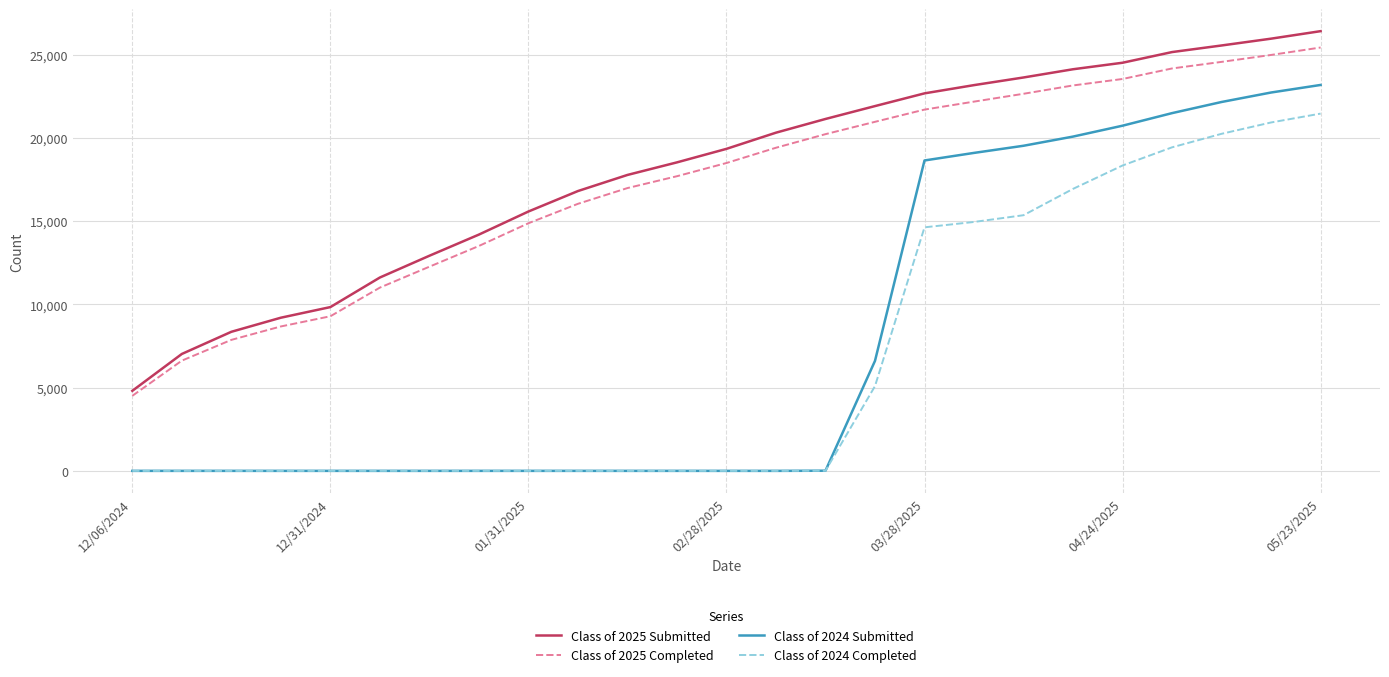

What is the average value of the Class of 2024 Submitted series?

7769